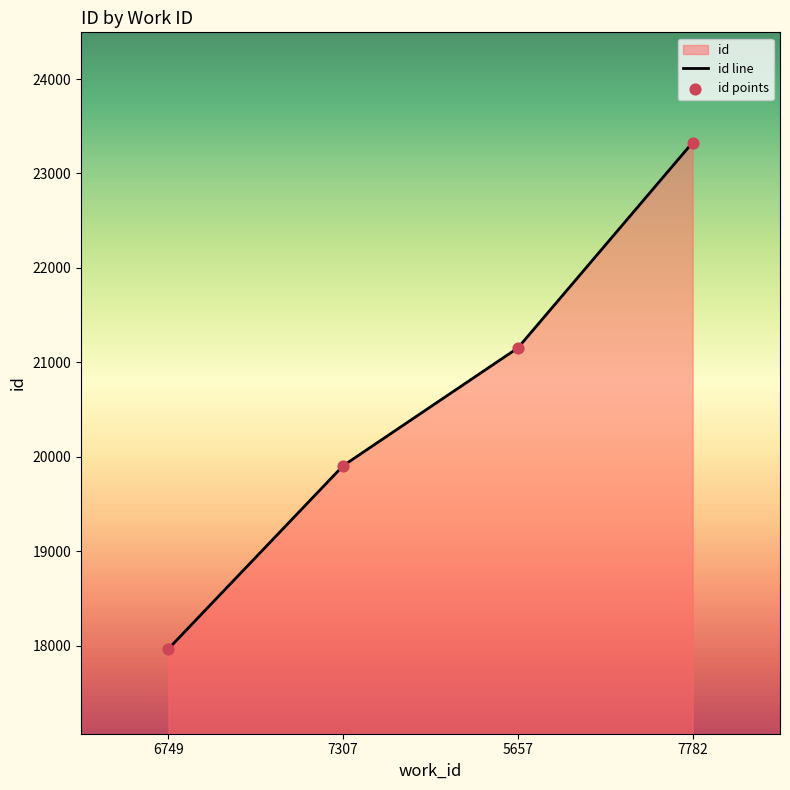

Between 5657 and 7782, which is larger?

7782